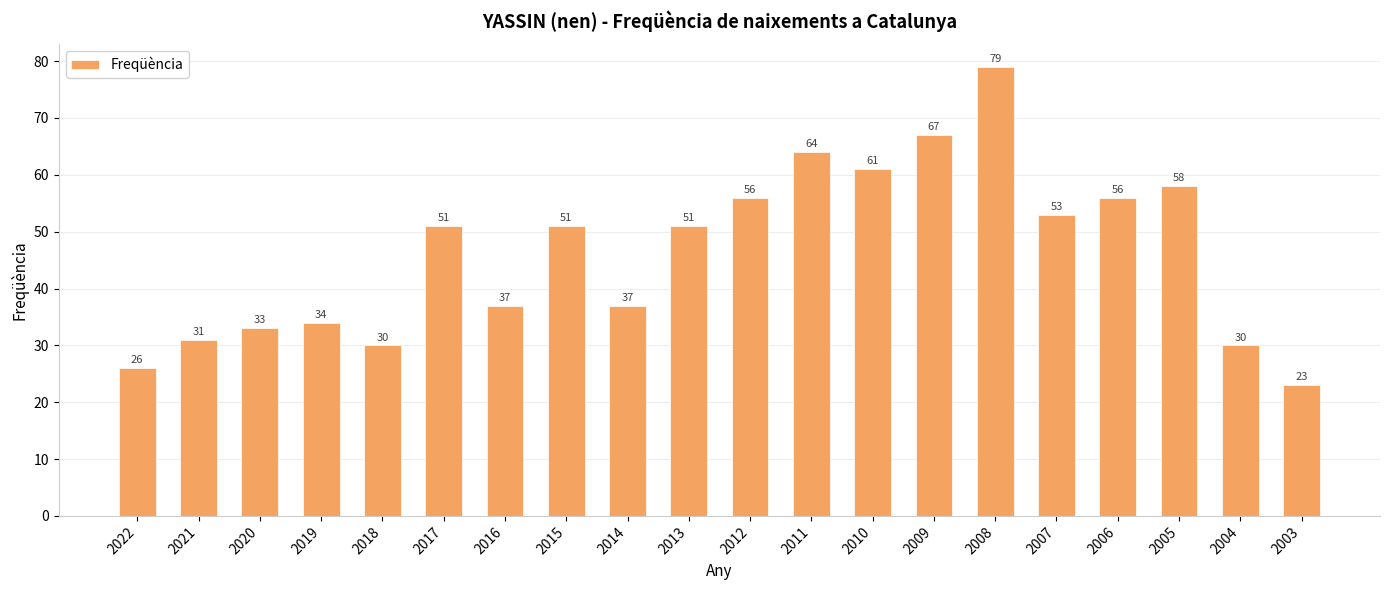

What is the greatest value displayed?

79